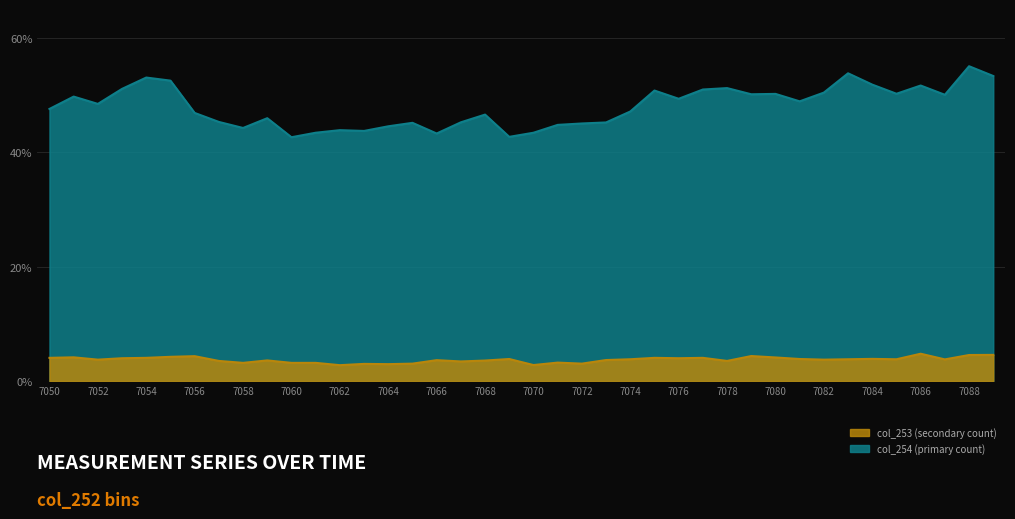

How many interior local peaks does the col_254 series have?

12